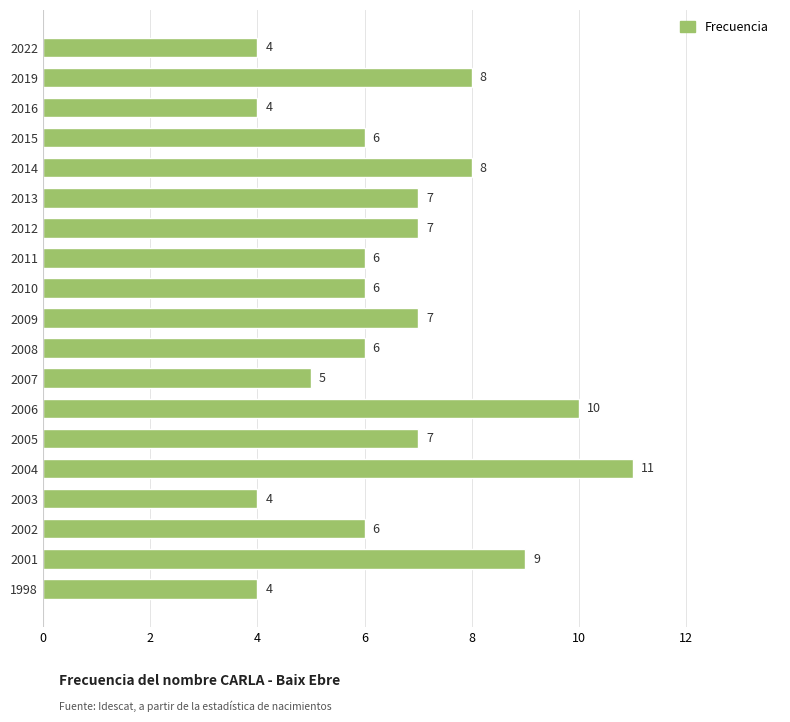

Approximately how many times larger is the value at 2010 compared to 1998?

1.5